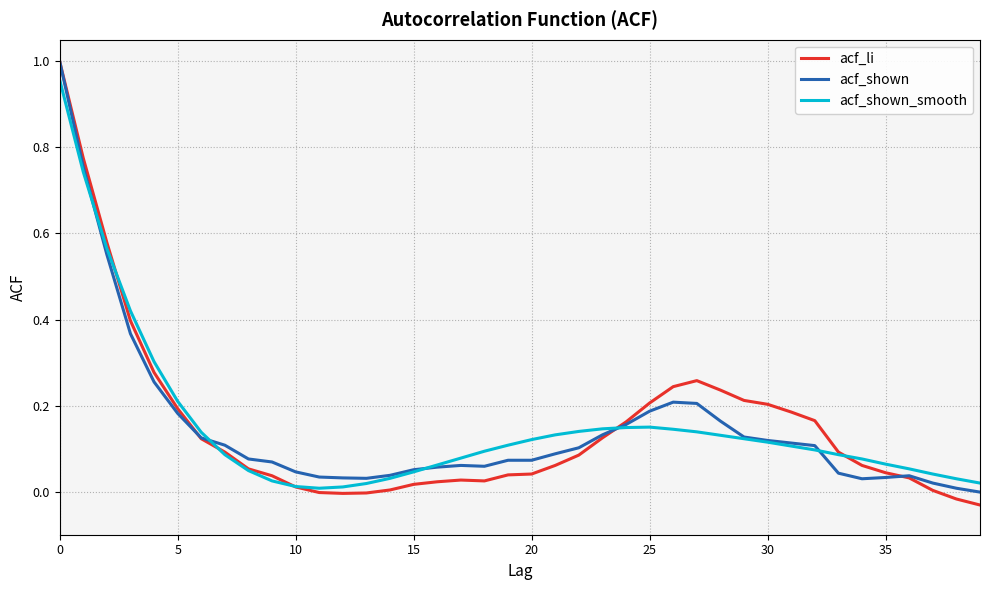

Does the chart display data point markers on the line(s)?

No